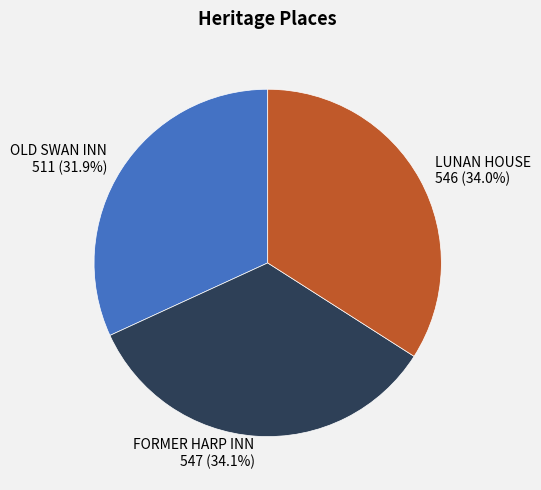

Does any single category account for the majority?

No